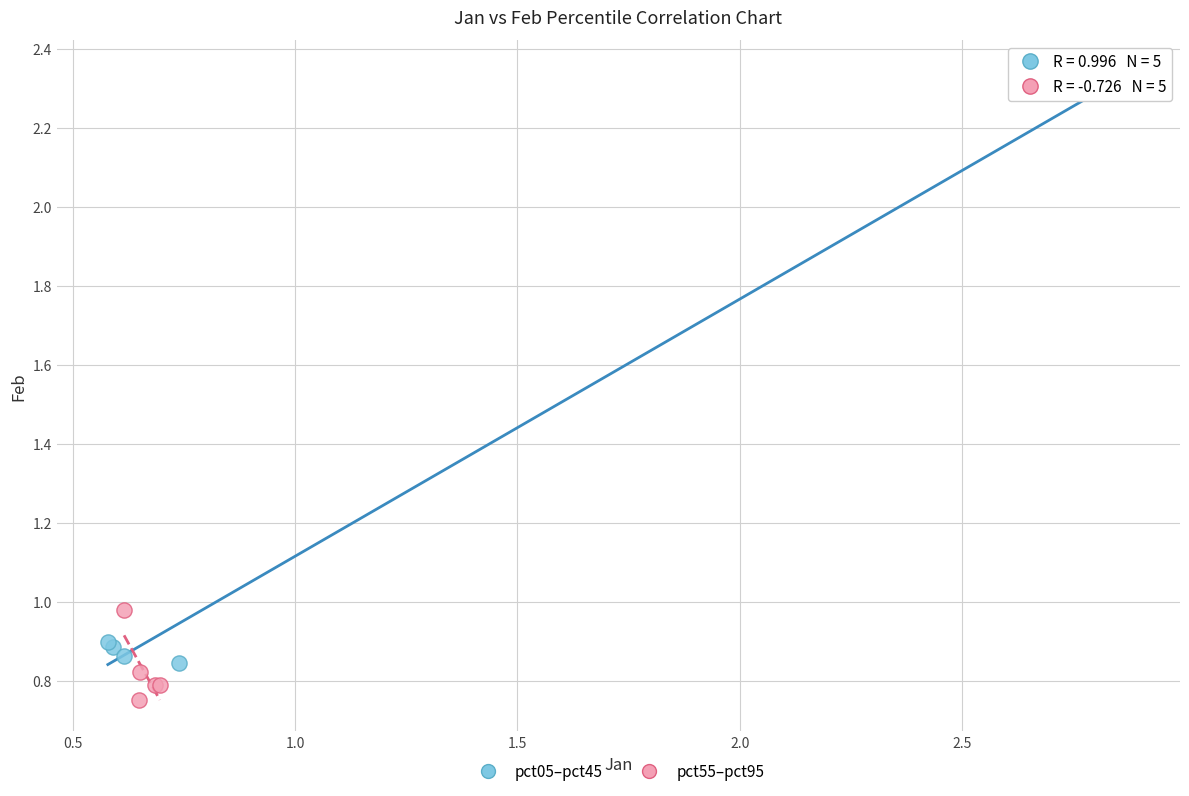

Which series has the widest spread of Y values?

pct05–pct45